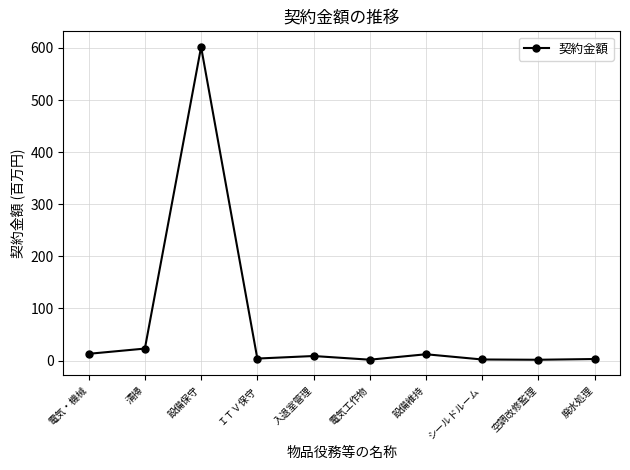

Is it true that the value at 空調改修監理 is 1.6?

True